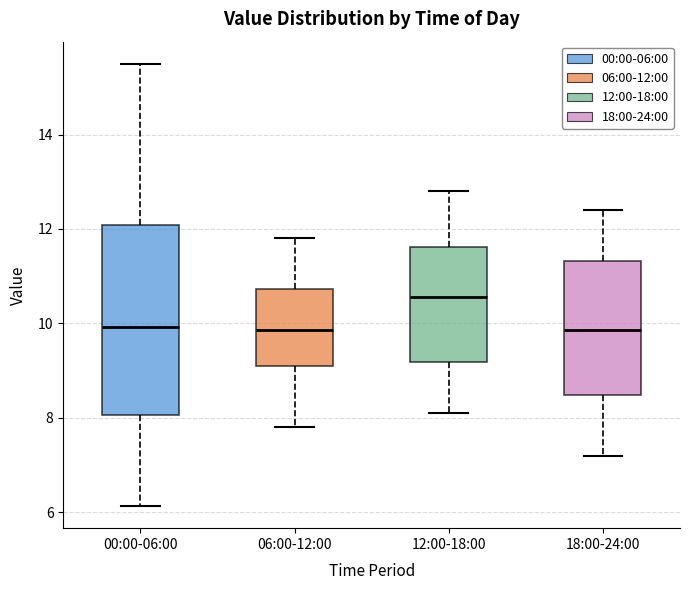

Reading left to right, transcribe this box plot: for each box, give where its median line is, the range the box spans, and where its two whiskers end, as read against the y-axis. The values are not printed on the chart, so give them approximately, as read against the axis.

00:00-06:00: median 10.0, box 8.0 to 12.0, whiskers 6.2 to 15.6
06:00-12:00: median 9.8, box 9.2 to 10.8, whiskers 7.8 to 11.8
12:00-18:00: median 10.6, box 9.2 to 11.6, whiskers 8.2 to 12.8
18:00-24:00: median 9.8, box 8.4 to 11.4, whiskers 7.2 to 12.4